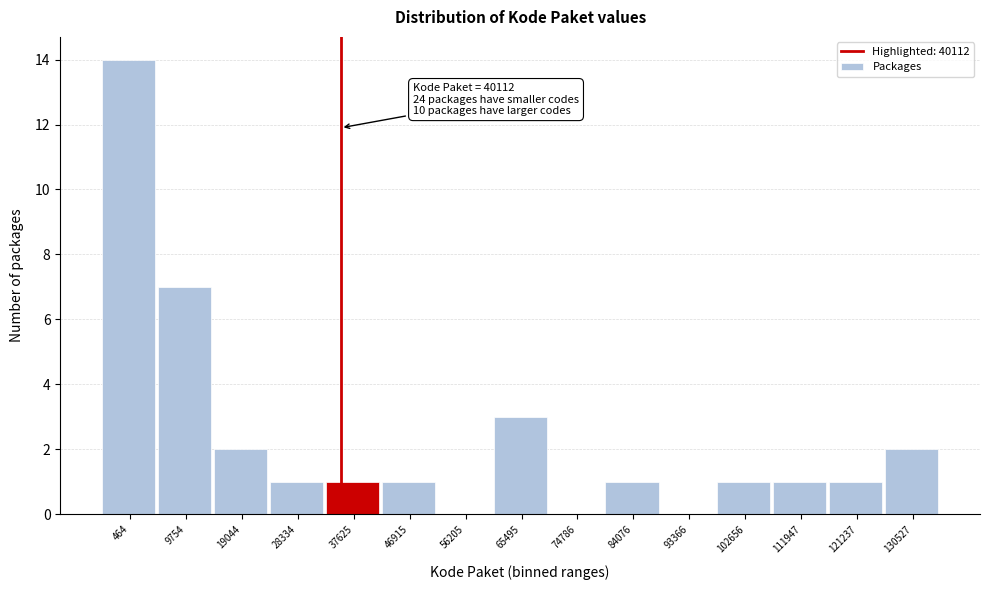

Reading right to left, transcribe all the data shown in this chart.

130527=2	121237=1	111947=1	102656=1	93366=0	84076=1	74786=0	65495=3	56205=0	46915=1	37625=1	28334=1	19044=2	9754=7	464=14